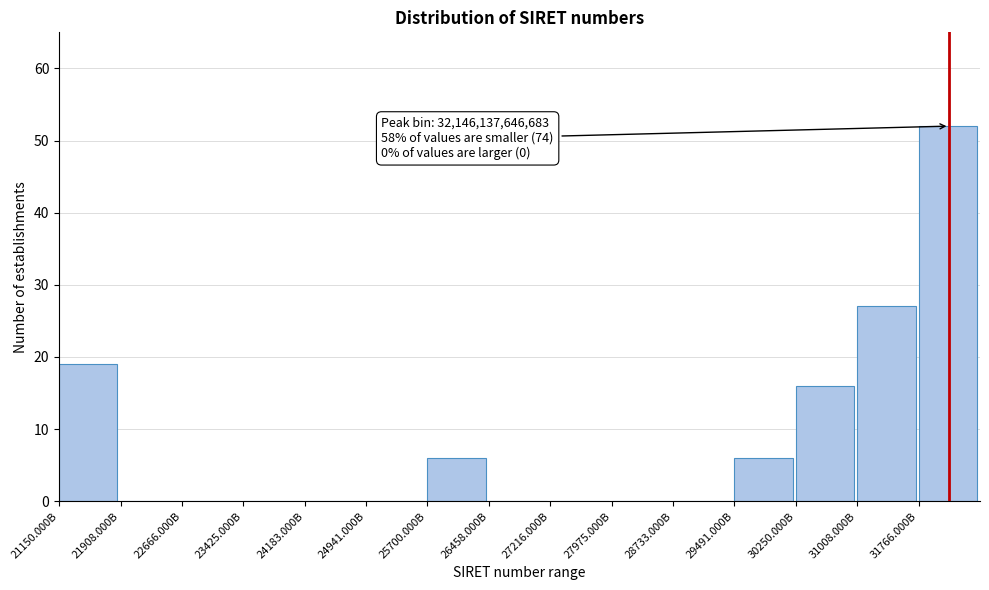

Reading right to left, list all the values displayed in this chart.

31766.000B=52	31008.000B=27	30250.000B=16	29491.000B=6	28733.000B=0	27975.000B=0	27216.000B=0	26458.000B=0	25700.000B=6	24941.000B=0	24183.000B=0	23425.000B=0	22666.000B=0	21908.000B=0	21150.000B=19